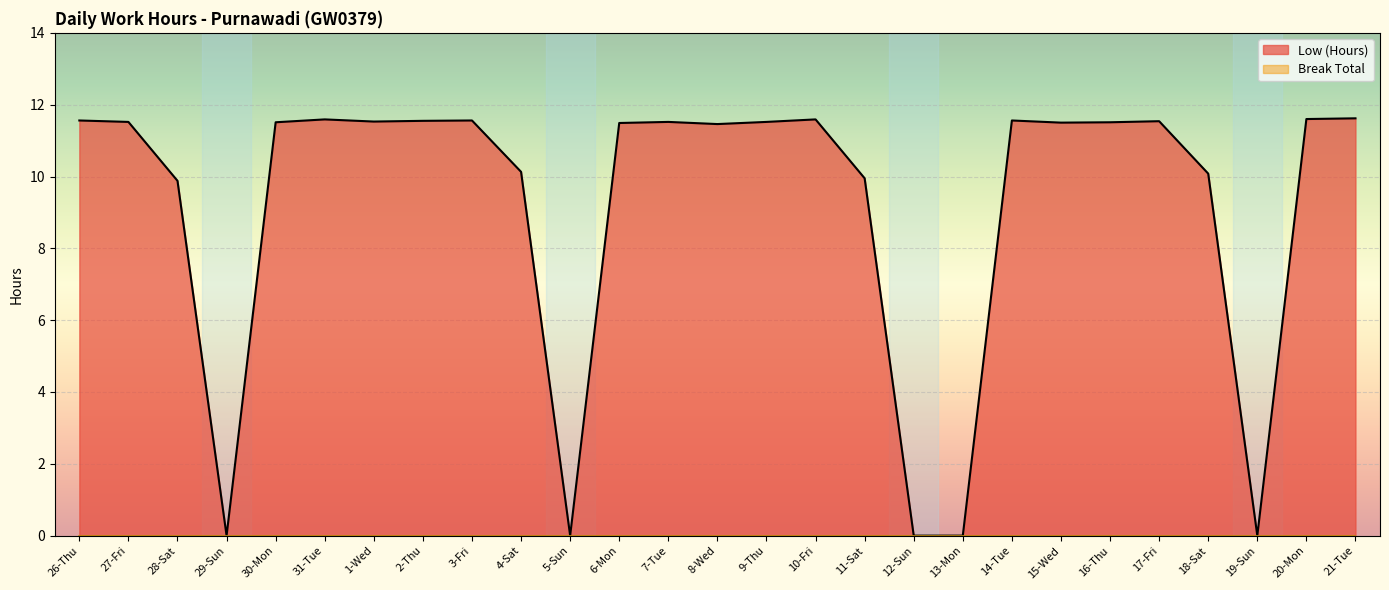

The chart shows a value of 0.0 at 13-Mon. True or false?

True